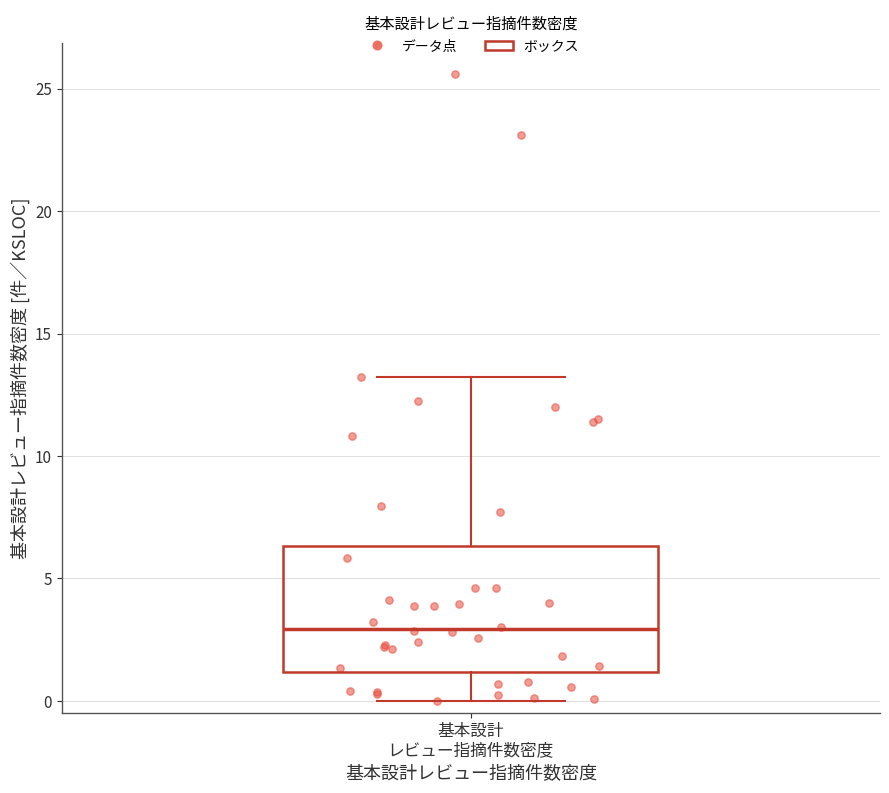

Transcribe this box plot: give where the median line is, the range the box spans, and where the two whiskers end, as read against the y-axis. The values are not printed on the chart, so give them approximately, as read against the axis.

median 3.0, box 1.0 to 6.5, whiskers 0.0 to 13.0